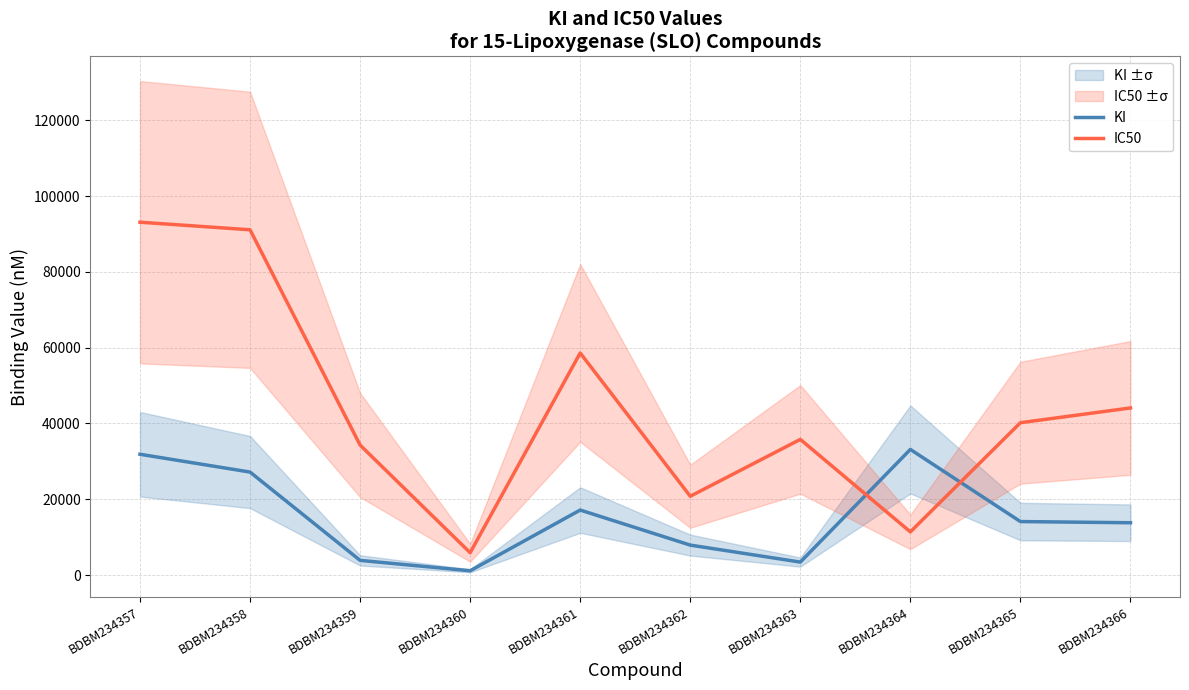

The value of IC50 at BDBM234362 is 28588. True or false?

False